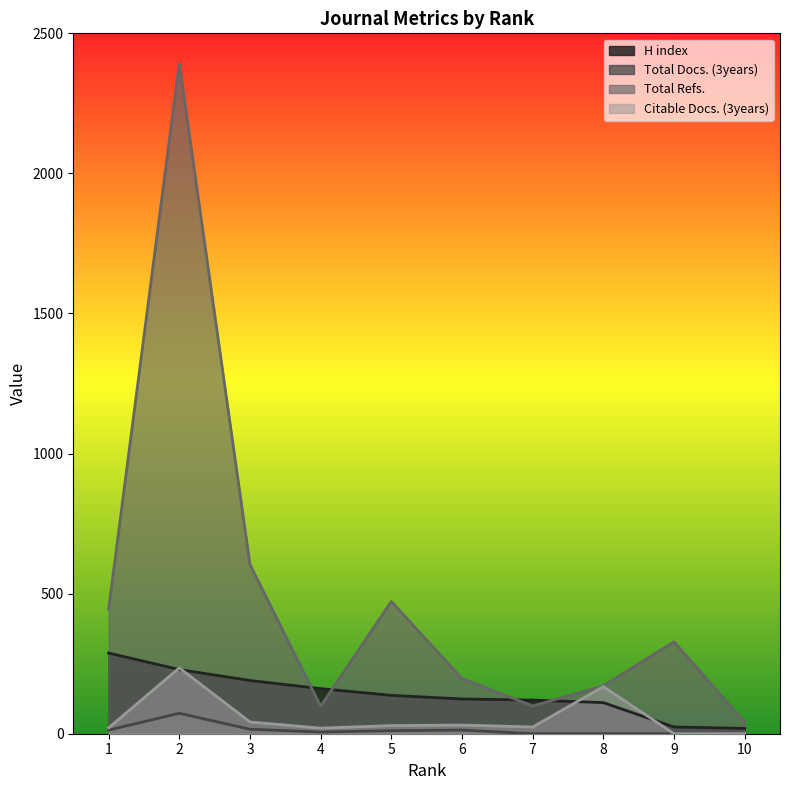

Which category has the lowest value in the Total Docs. (3years) series?

7